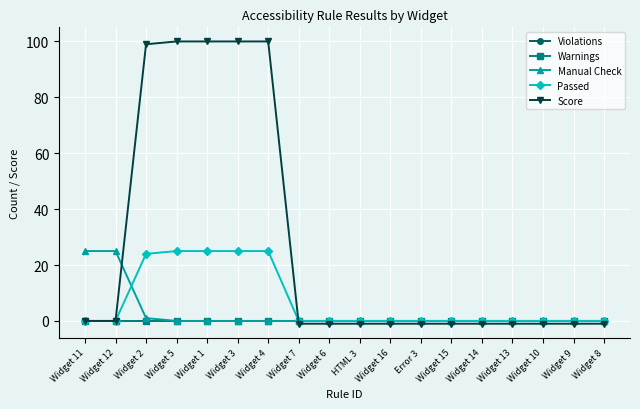

What is the greatest value displayed?

100